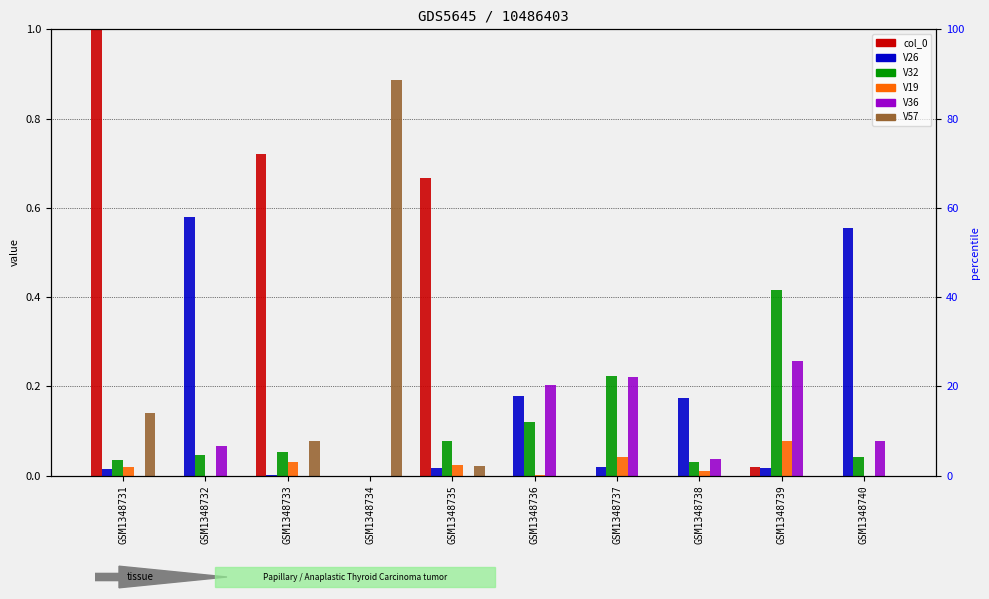

How many values in the V26 series exceed 0?

9